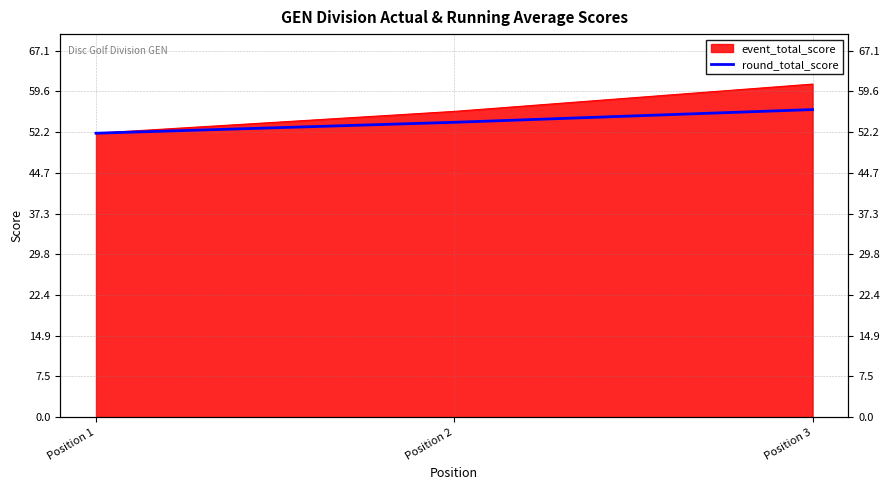

What is the sum of all values?

162.3